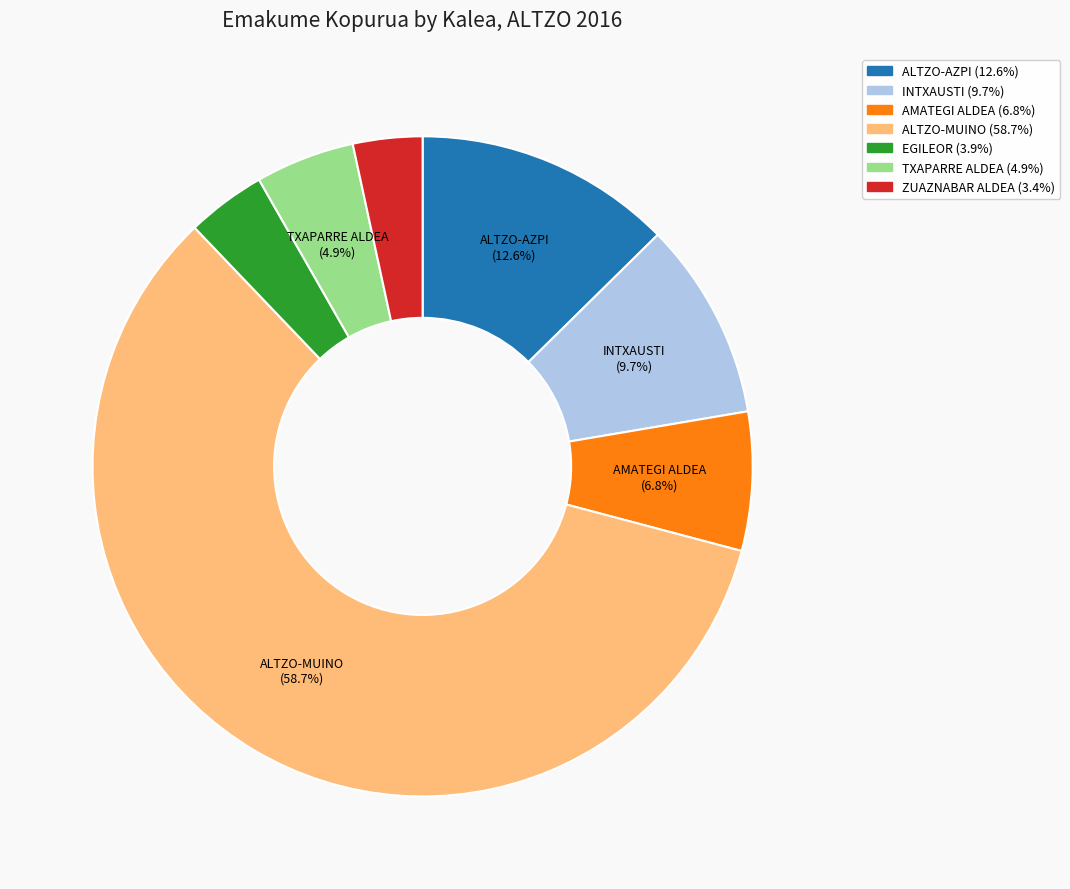

Is there any slice that represents more than half of the pie?

Yes